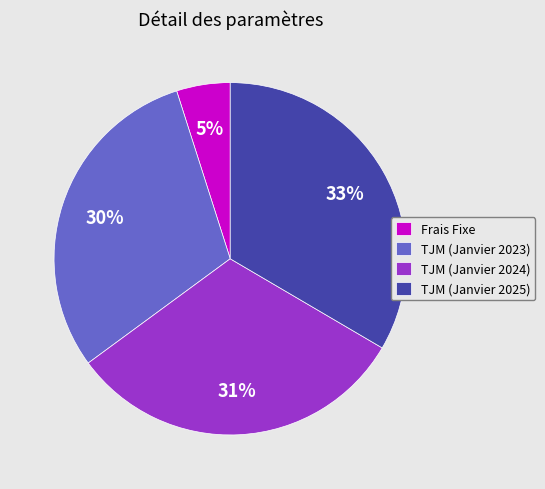

To the nearest percent, what is the average slice percentage?

25%